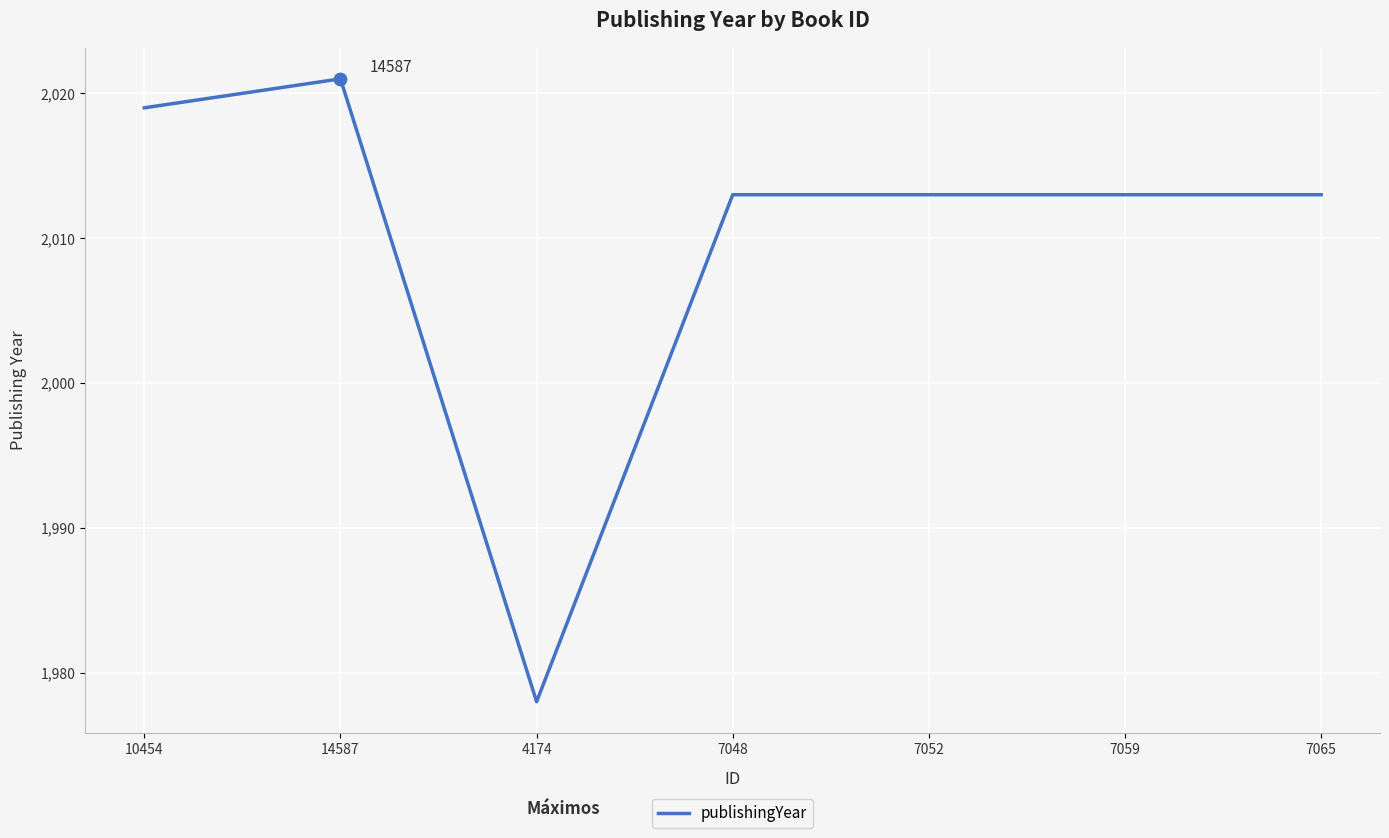

Which has a higher value, 14587 or 7059?

14587